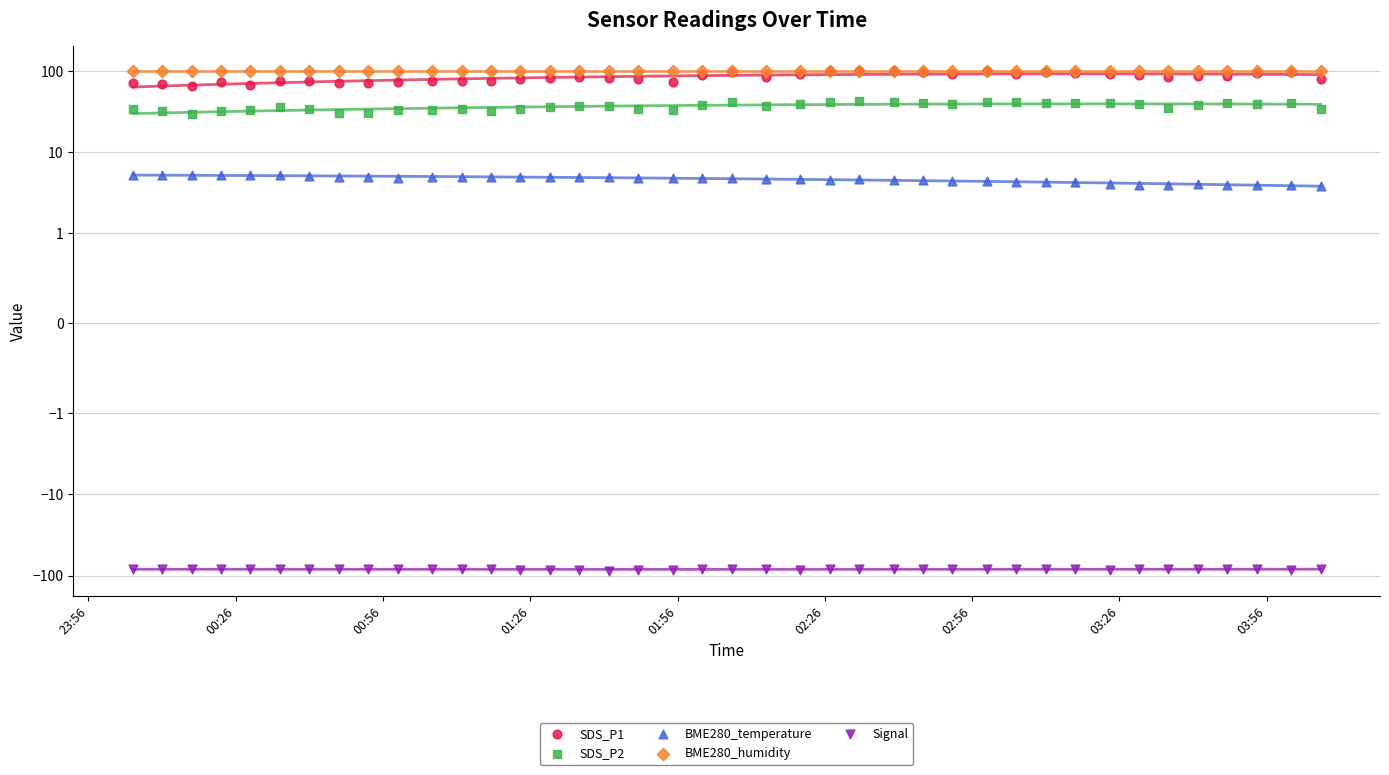

Which series has the largest Y range (max minus min)?

SDS_P1